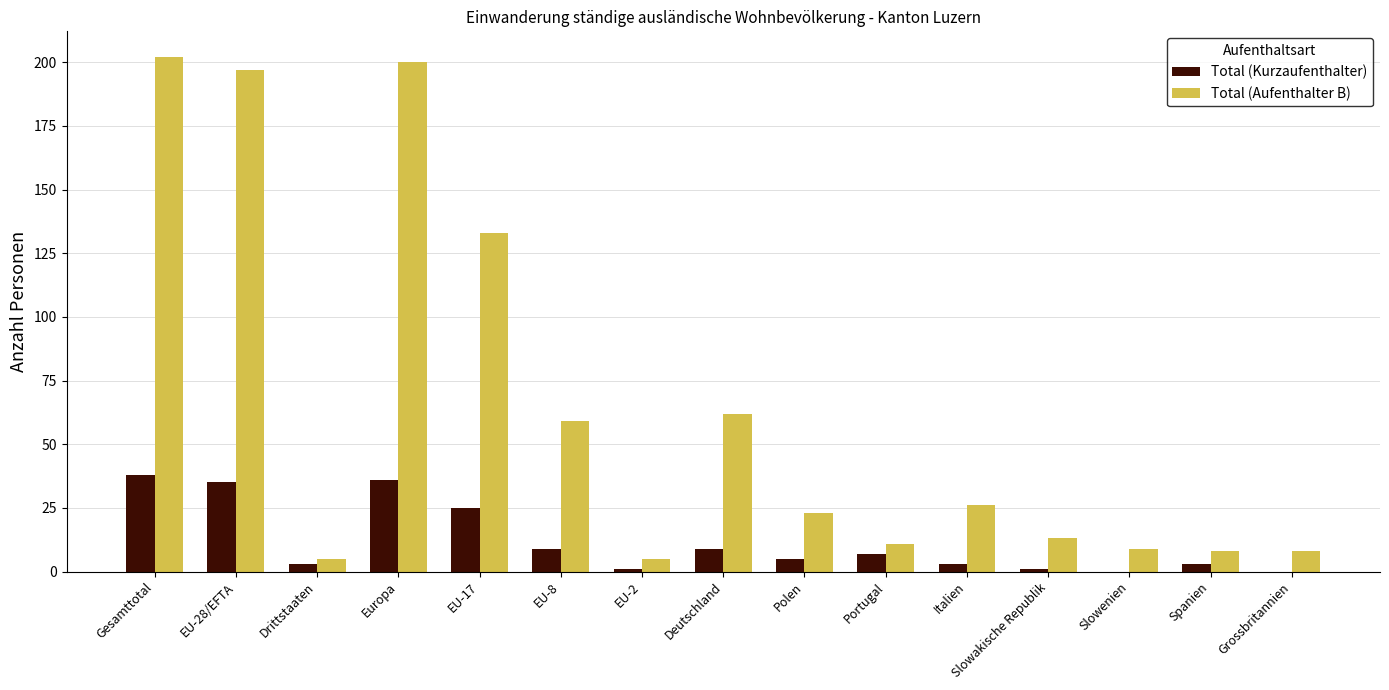

True or false: Total (Aufenthalter B) has a value of 59 at EU-8.

True